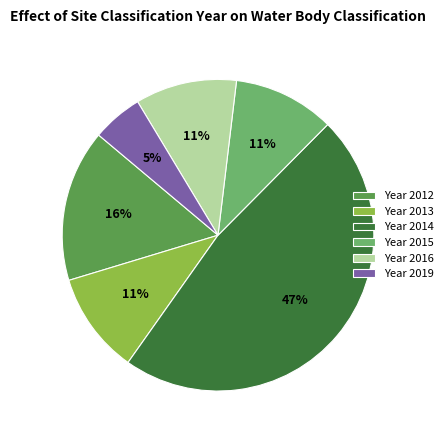

True or false: Year 2013 accounts for 18% of the total.

False